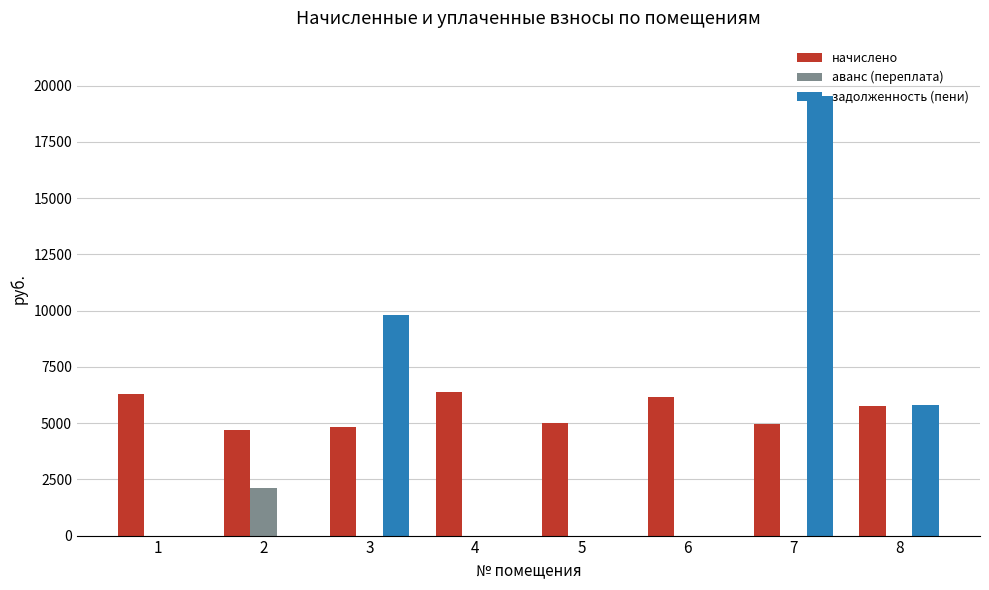

What is the average value of the задолженность (пени) series?

4390.3